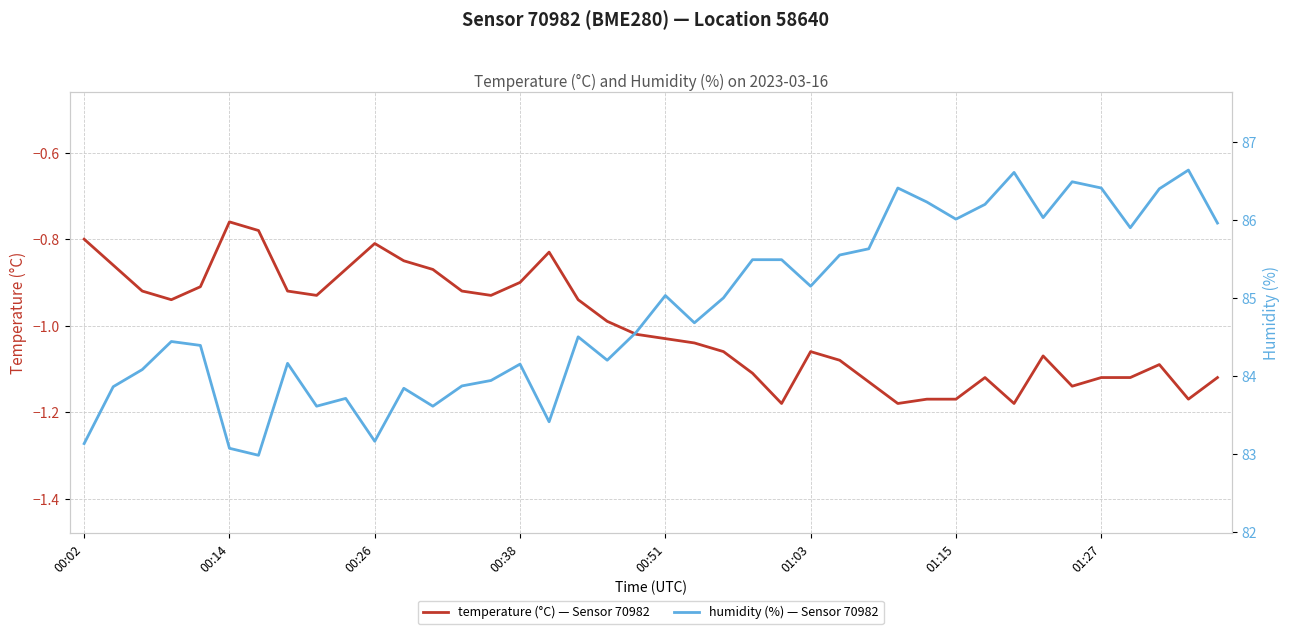

Between 23 and 10, which is larger?

10